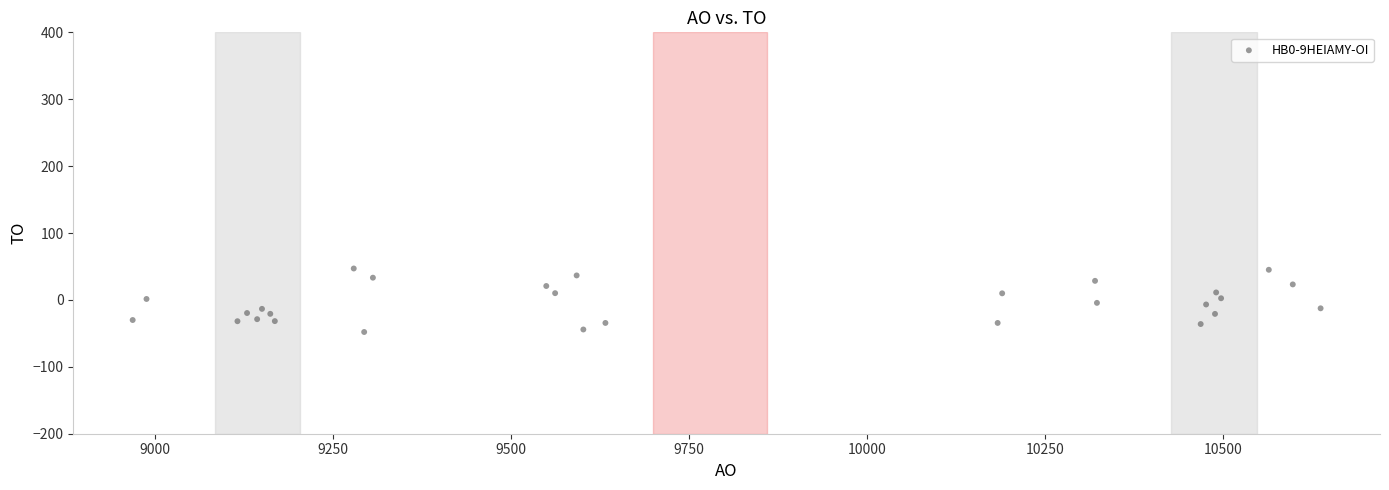

What is the range of X values (max minus min)?

1668.7